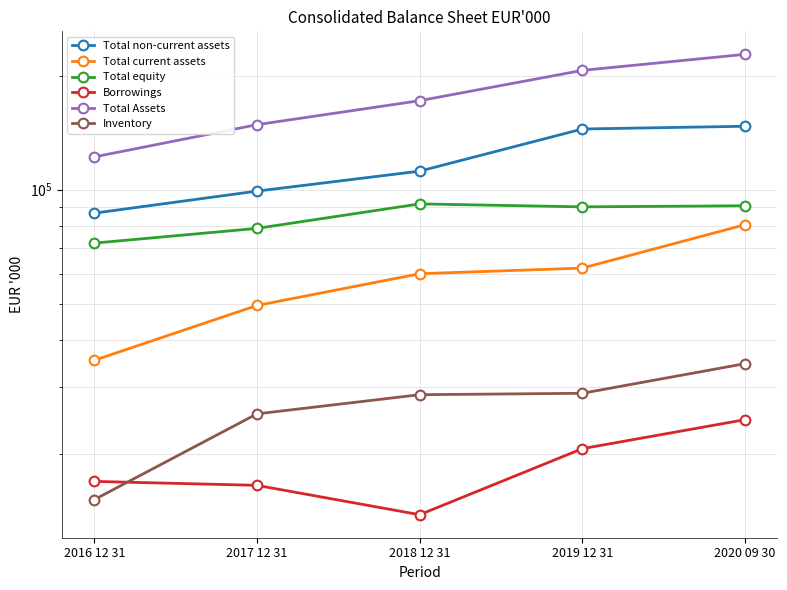

True or false: Total current assets and Borrowings cross at least once.

False